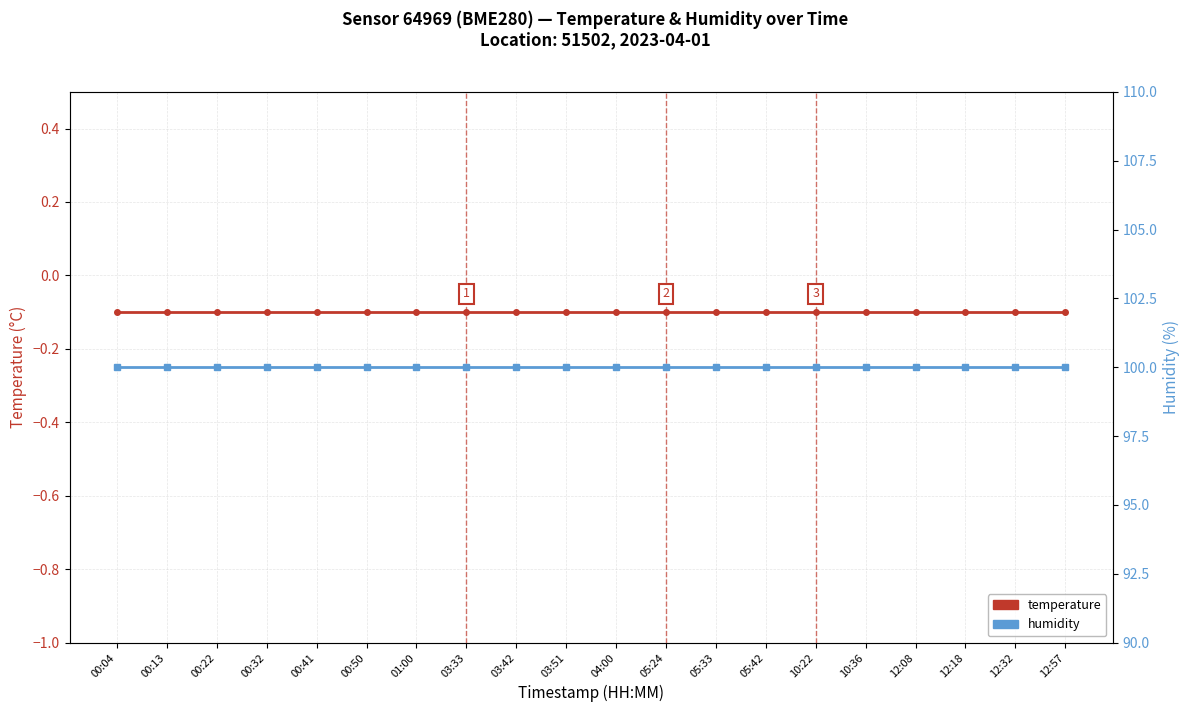

True or false: temperature has more than 1 interior local peaks.

False